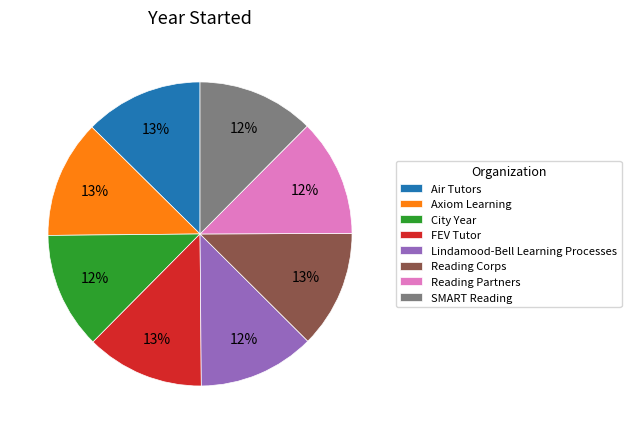

Does Air Tutors represent more than half of the total?

No